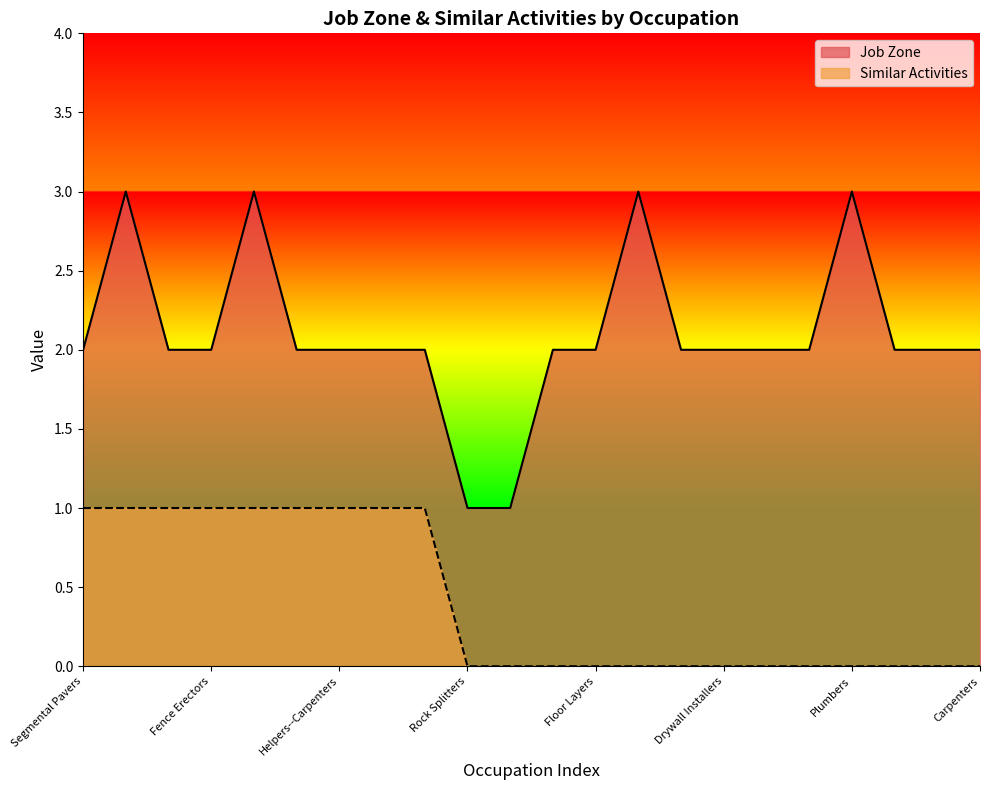

How many data points in Similar Activities are above 0?

9